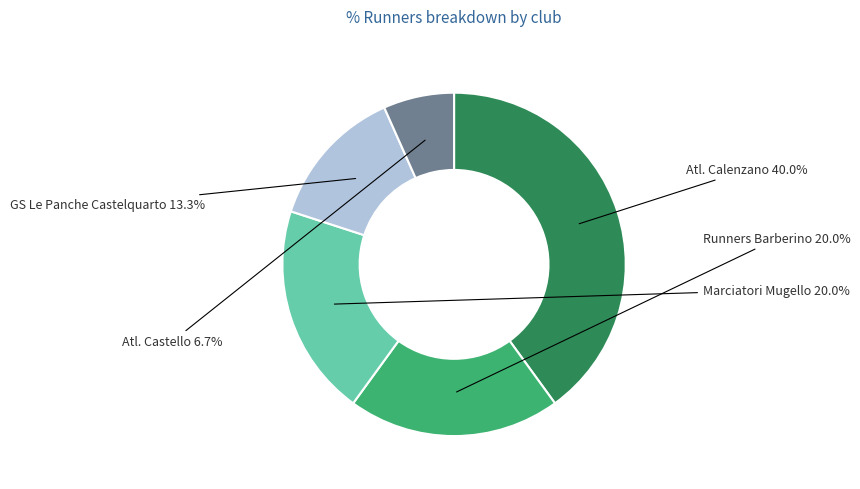

True or false: Marciatori Mugello accounts for 20% of the total.

True